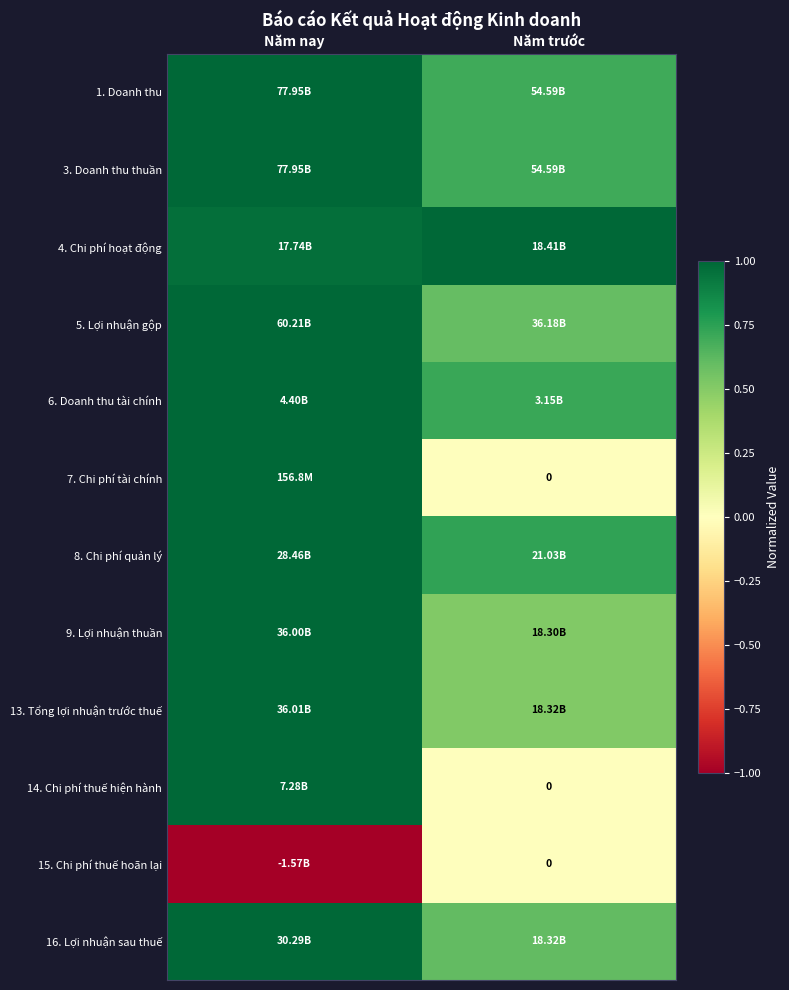

Which category has the highest value across all series?

Năm nay